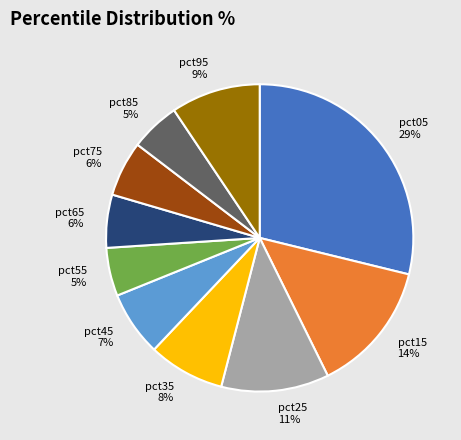

Do pct75 and pct55 together represent more than half of the pie?

No